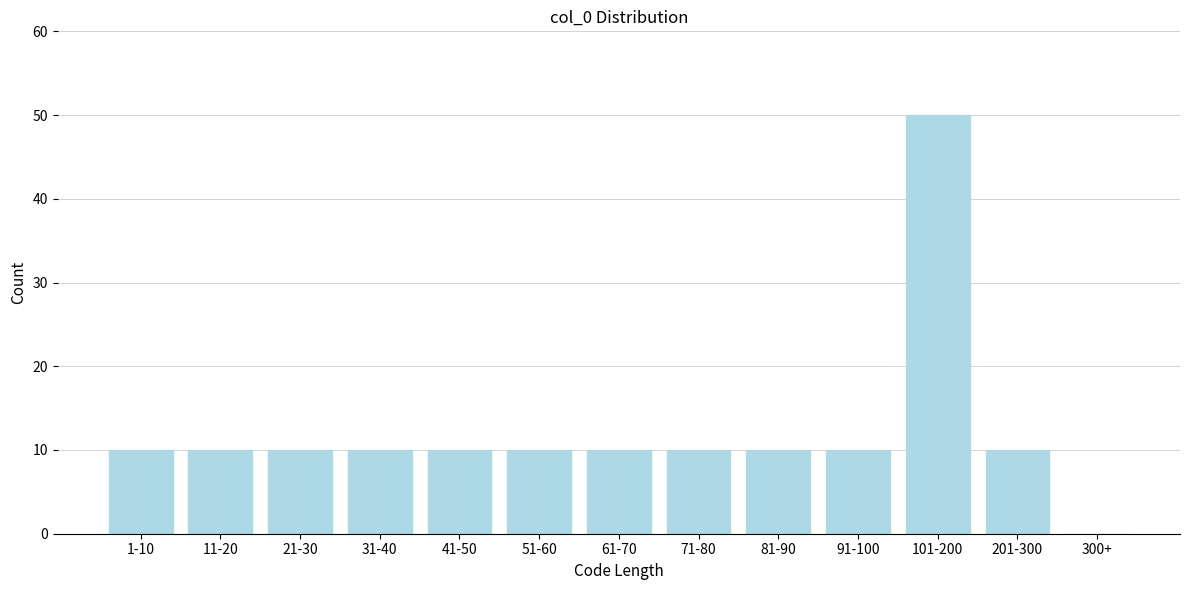

Reading left to right, extract all data points from this chart.

1-10=10	11-20=10	21-30=10	31-40=10	41-50=10	51-60=10	61-70=10	71-80=10	81-90=10	91-100=10	101-200=50	201-300=10	300+=0